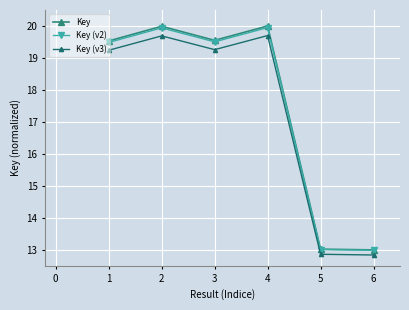

What is the value of the Key (v2) point at the 3rd from the left?

19.5